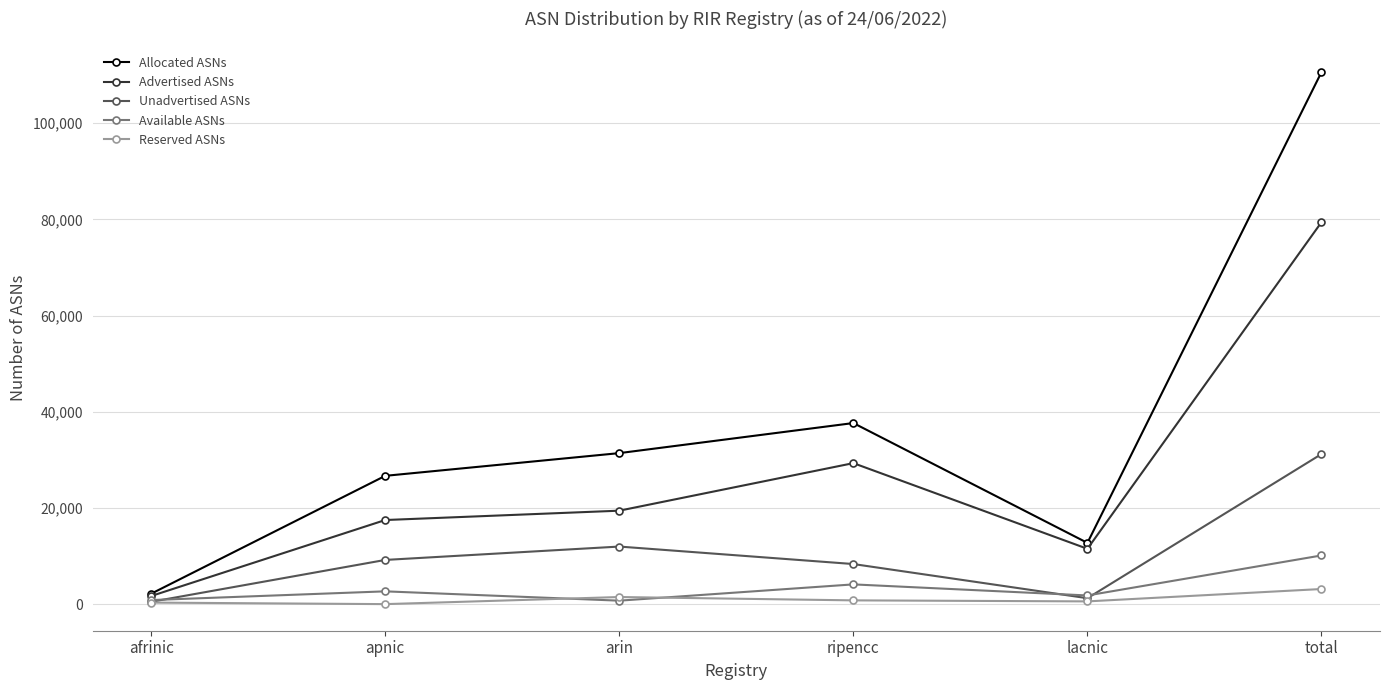

List the series in order of their peak value, highest first.

Allocated ASNs, Advertised ASNs, Unadvertised ASNs, Available ASNs, Reserved ASNs